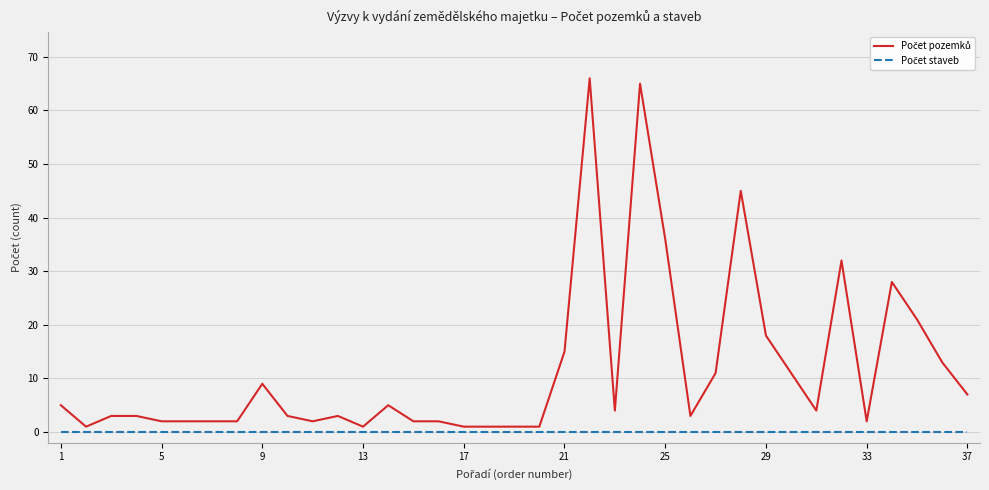

True or false: Počet pozemků and Počet staveb cross at least once.

False